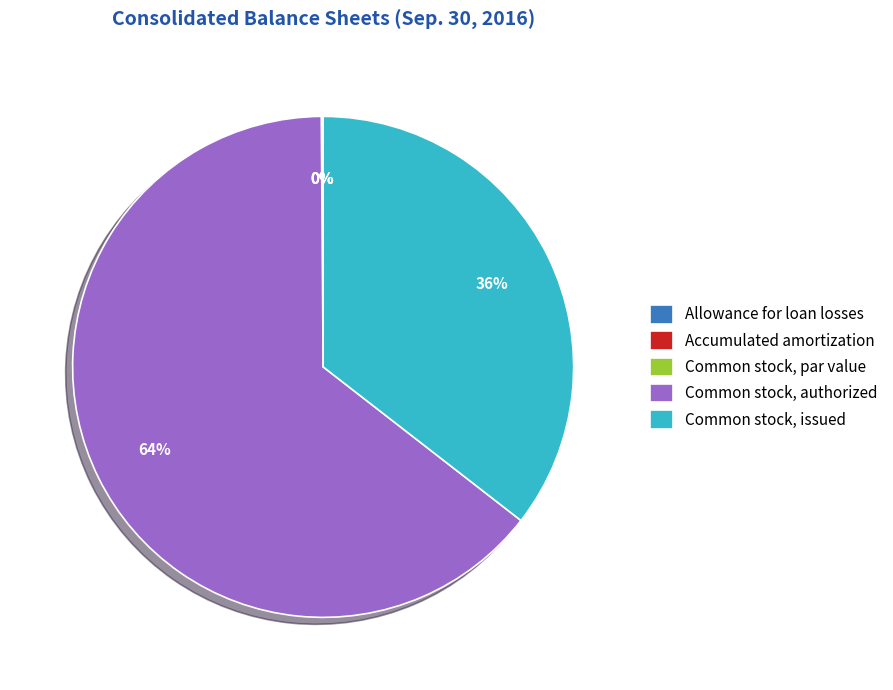

True or false: Common stock, authorized accounts for 50% of the total.

False